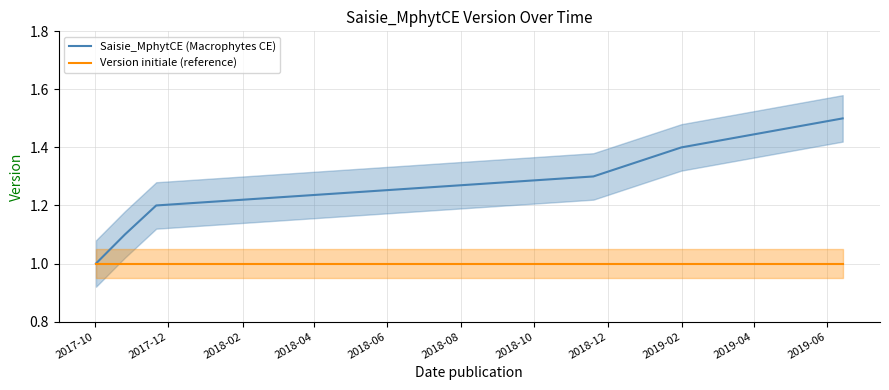

Count the number of data series in this chart.

2